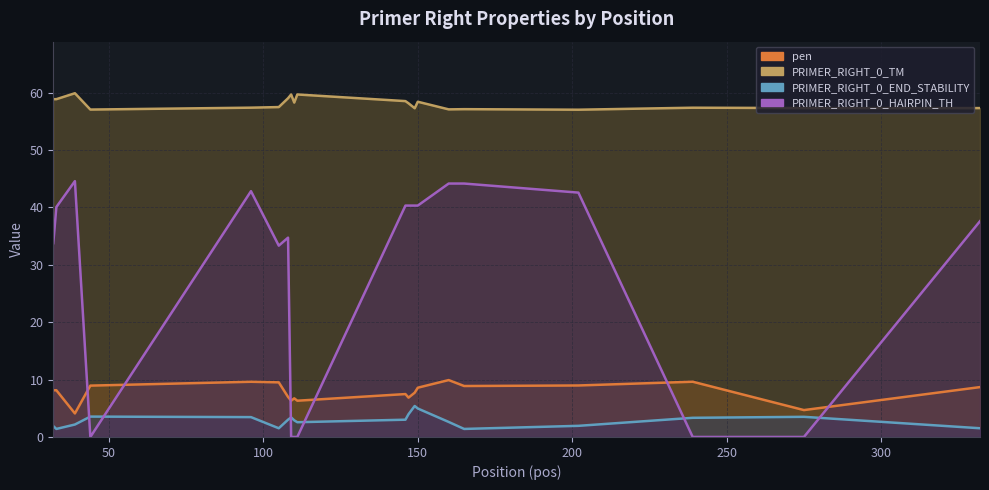

At how many categories does at least one series exceed 1?

20